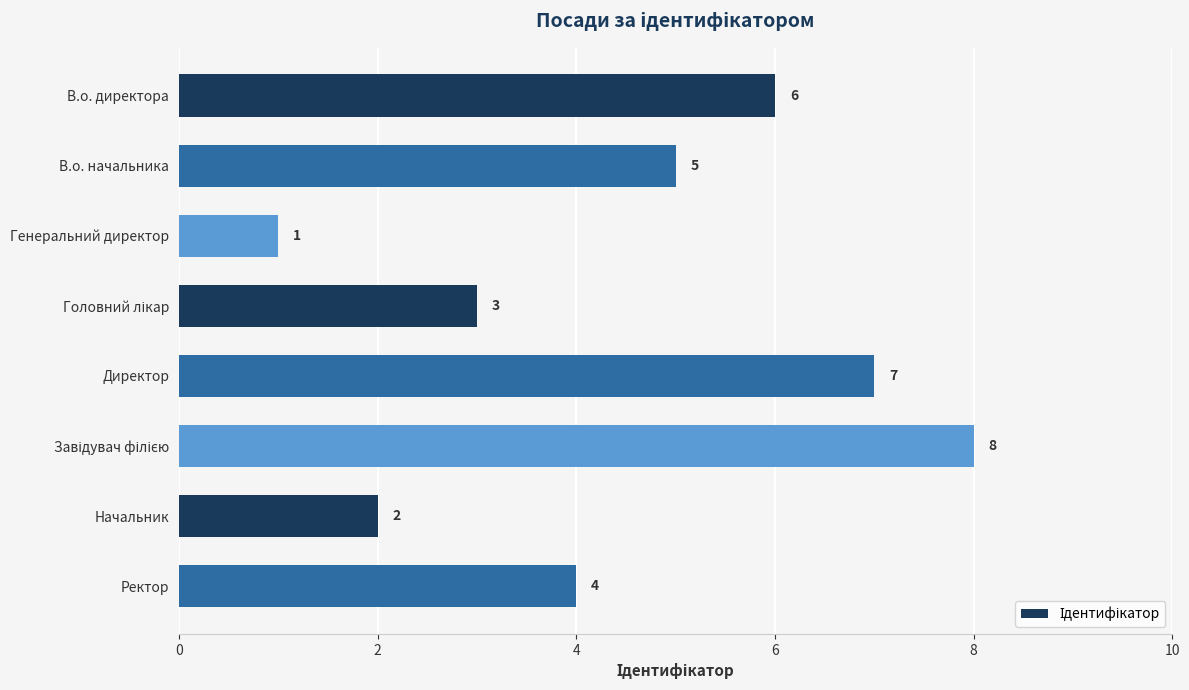

What is the sum of the values at В.о. директора and В.о. начальника?

11